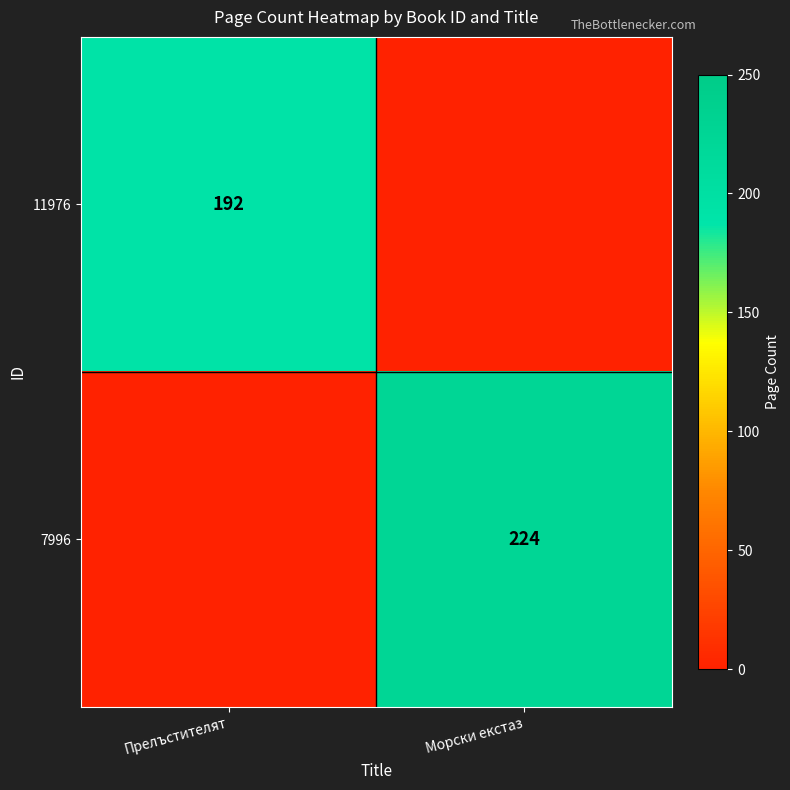

True or false: 7996 has a value of 224 at Морски екстаз.

True